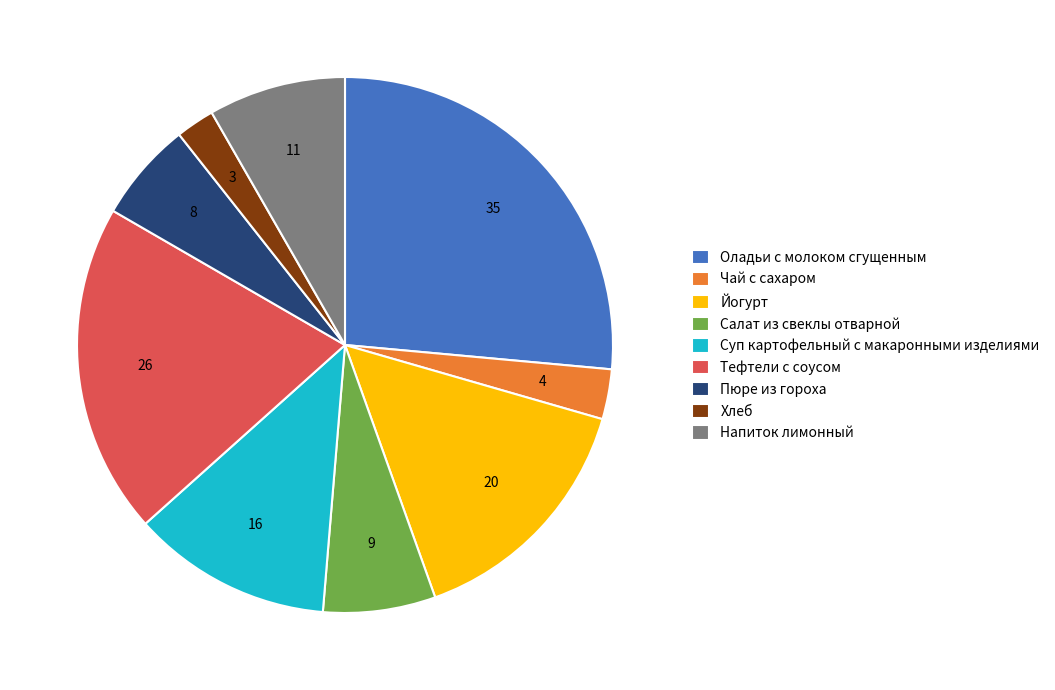

Count the number of slices in the pie.

9